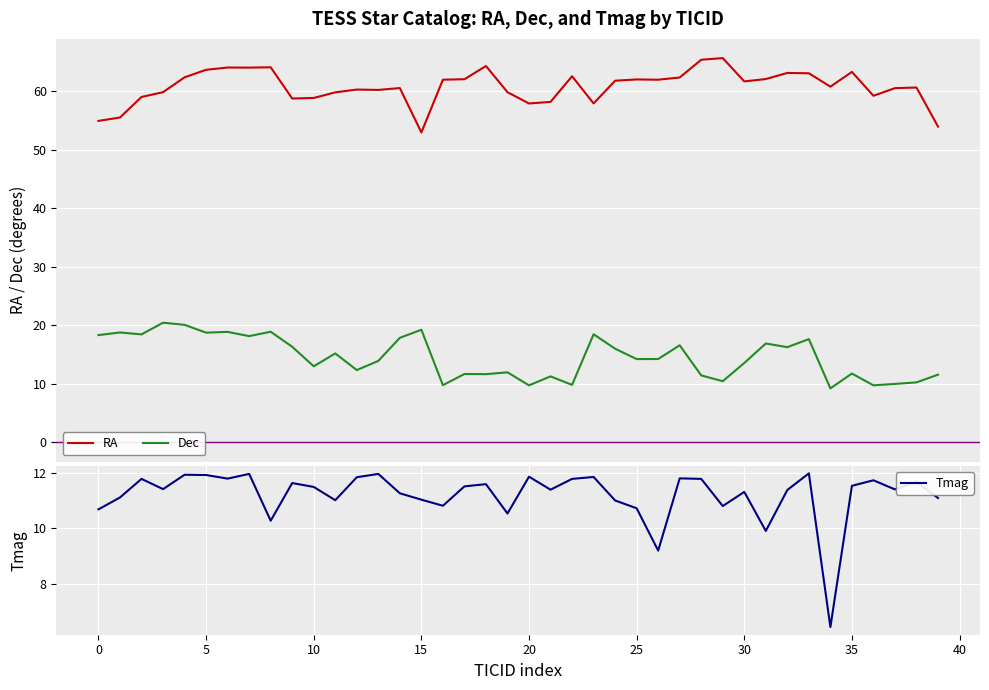

True or false: Dec has a value of 13.9 at 13.

True